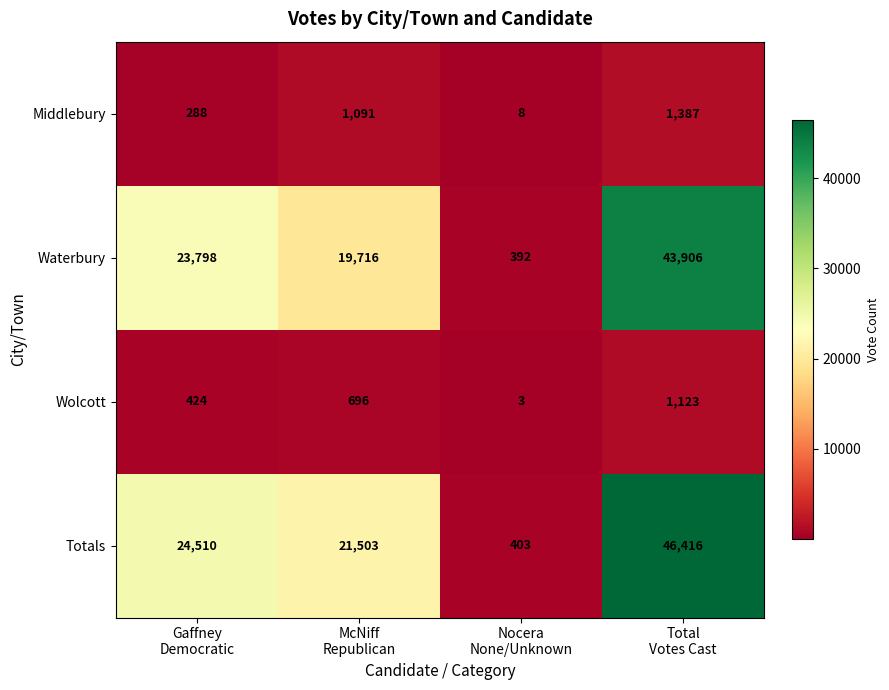

Which series has the widest spread of values?

Totals